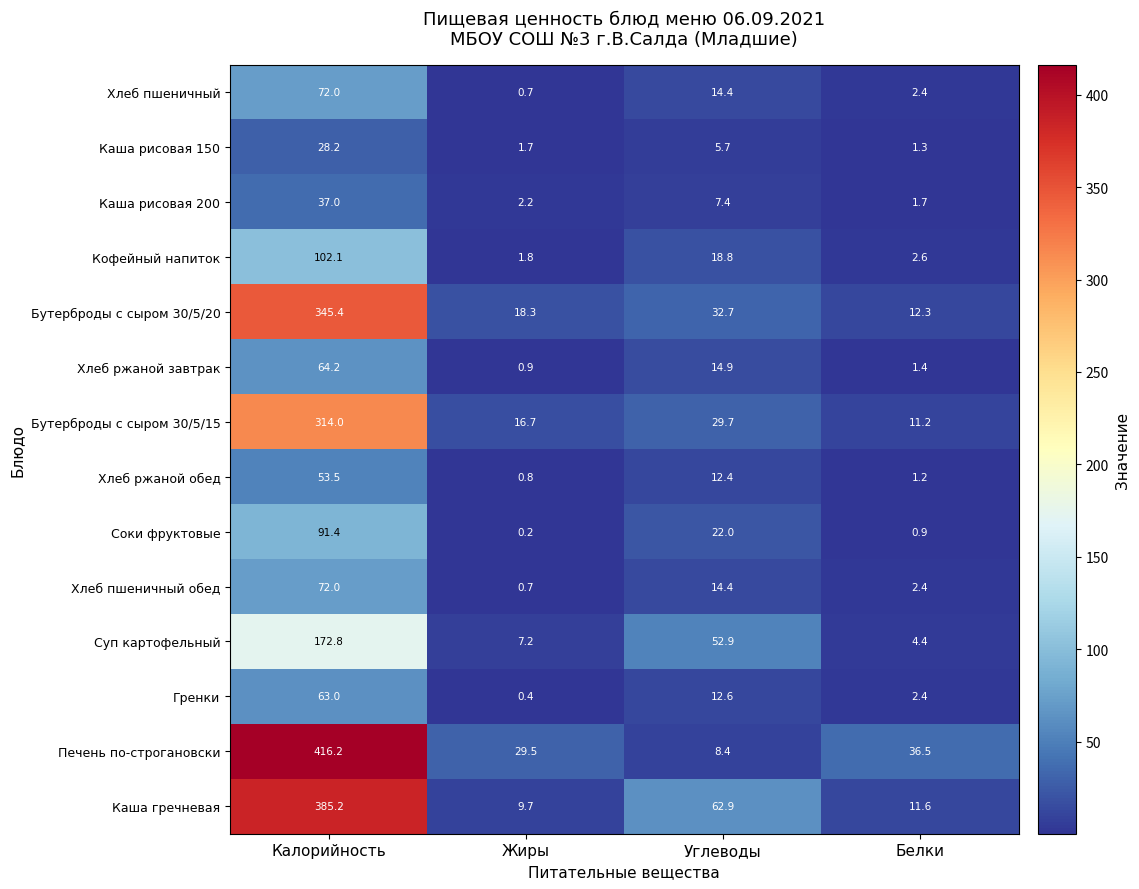

Which series has the largest total across all categories?

Печень по-строгановски